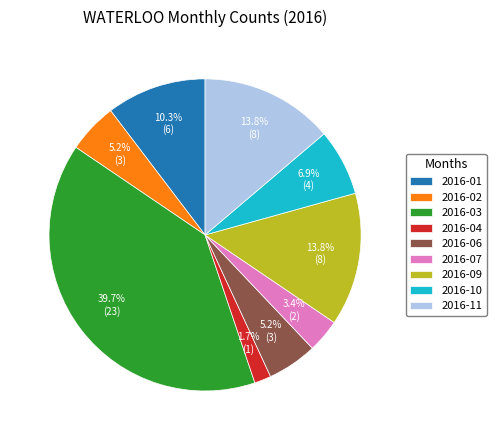

To the nearest percent, what percentage of the pie is 2016-07?

3%